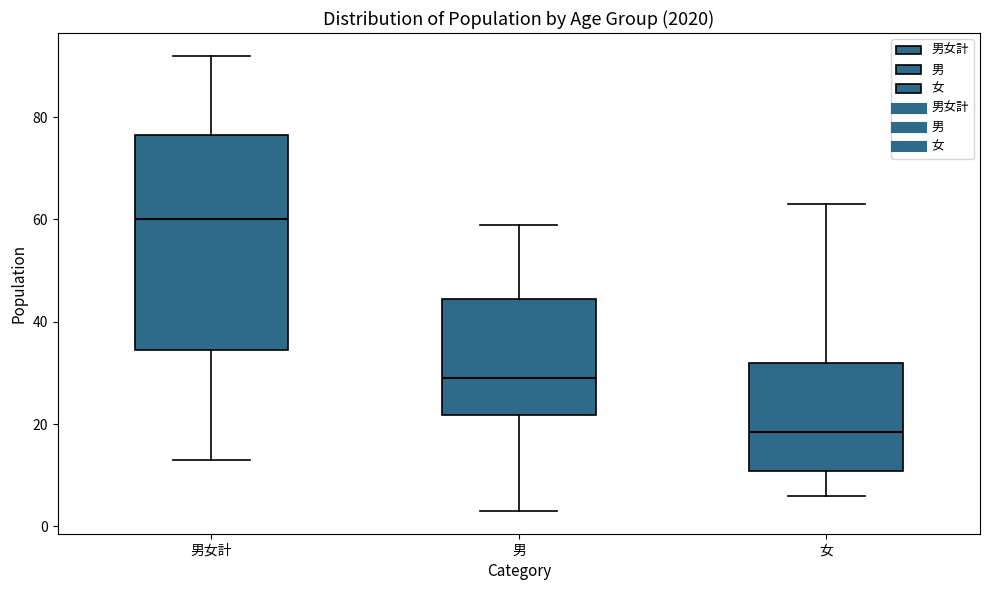

Which box has the highest median line?

男女計